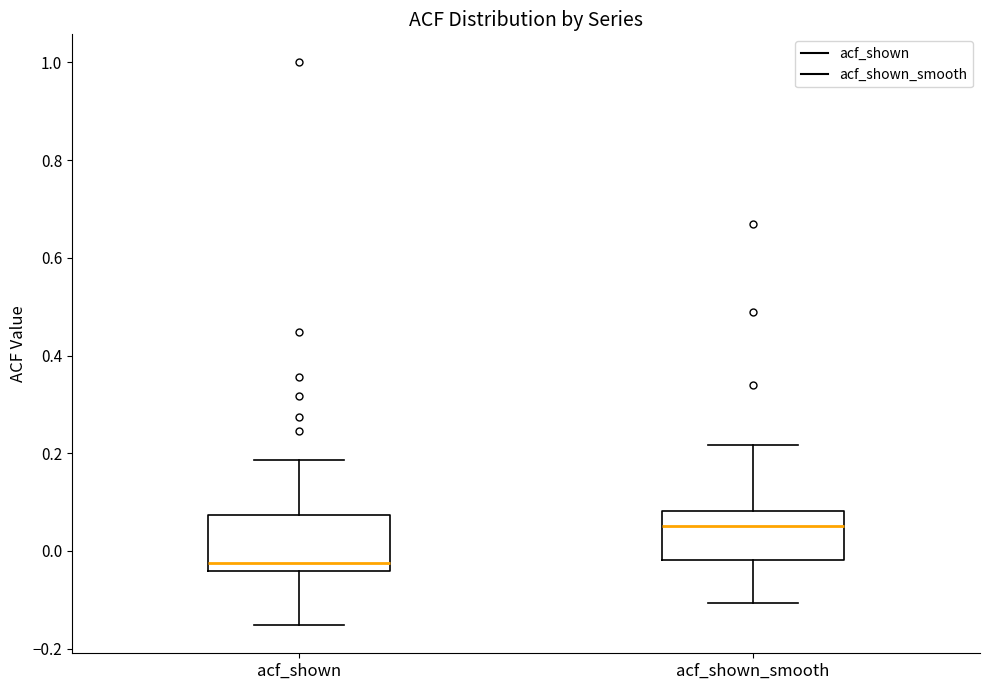

Which box has the lowest median line?

acf_shown